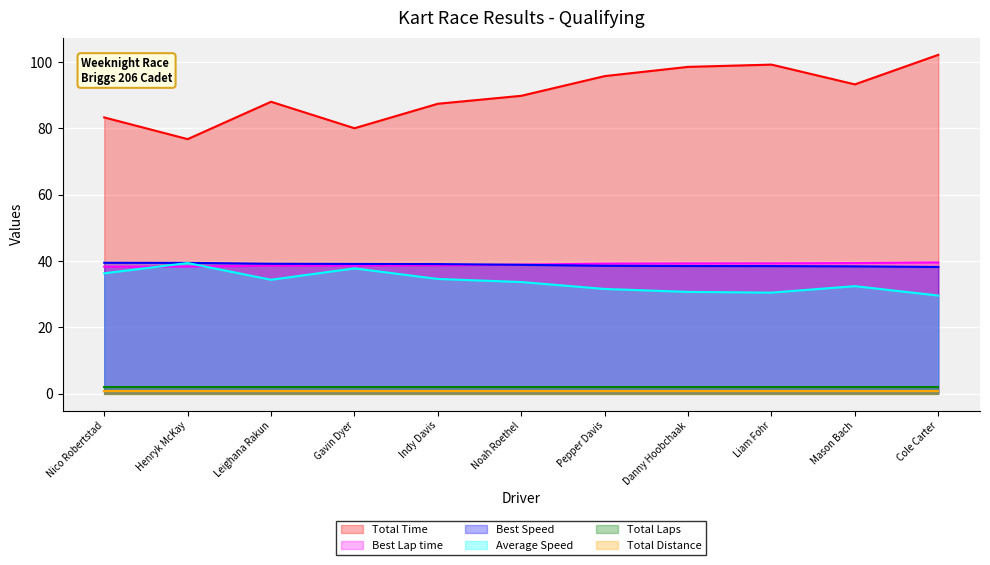

What is the highest value of the Best Speed series?

39.5